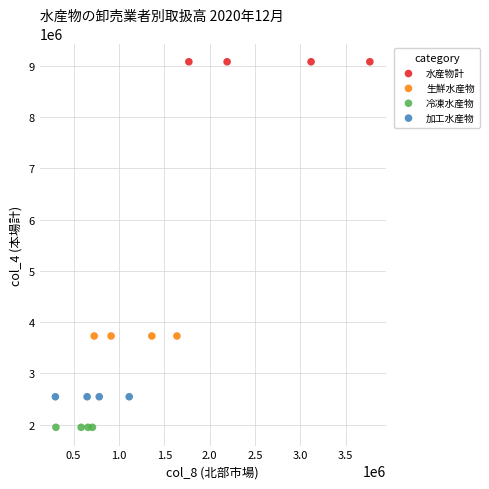

Which series reaches the maximum Y coordinate?

水産物計